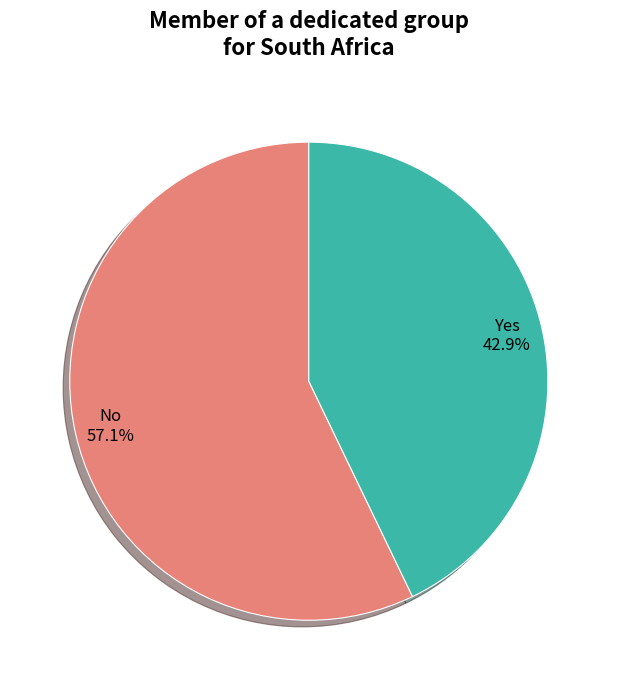

To the nearest percent, what is the difference between the Yes and No slice percentages?

14%